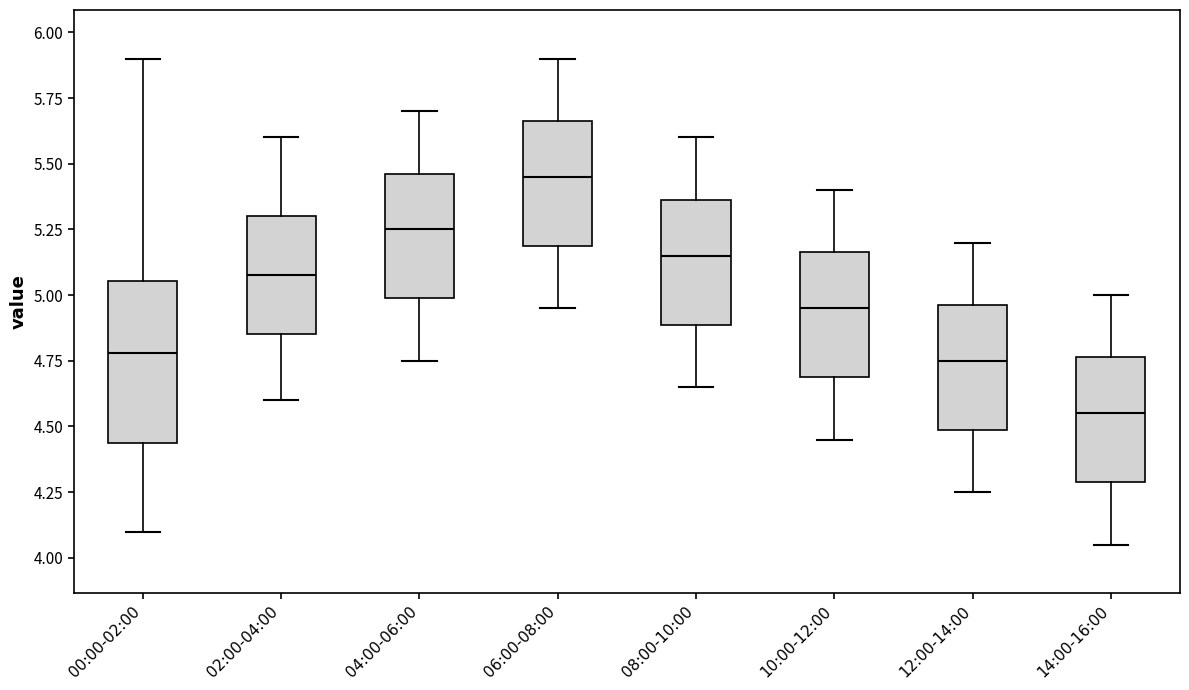

Where does the upper whisker of the box for 00:00-02:00 end on the y-axis? The values are not printed on the chart, so give them approximately, as read against the axis.

5.90